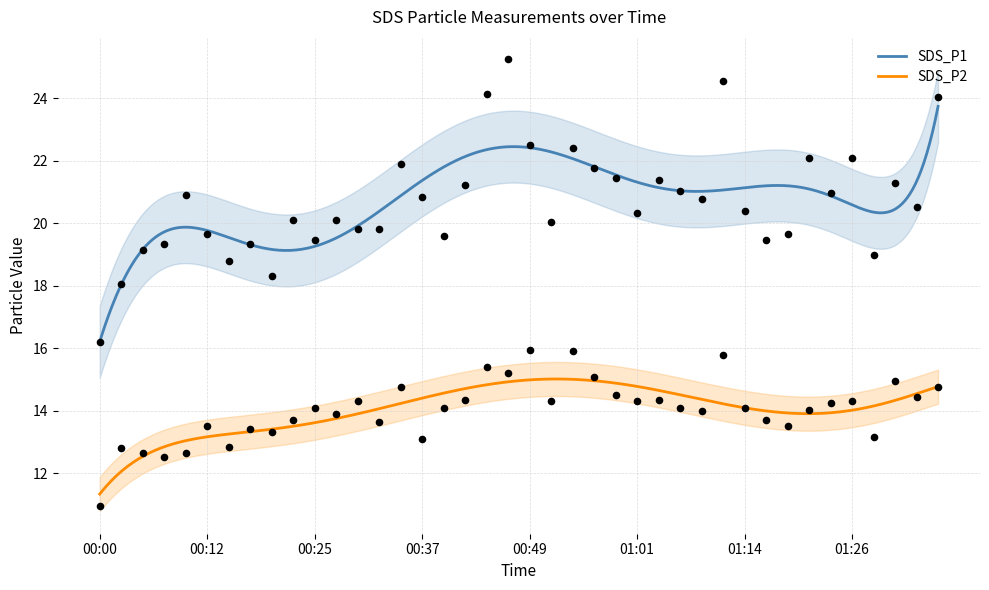

Which series has the largest total across all categories?

SDS_P1